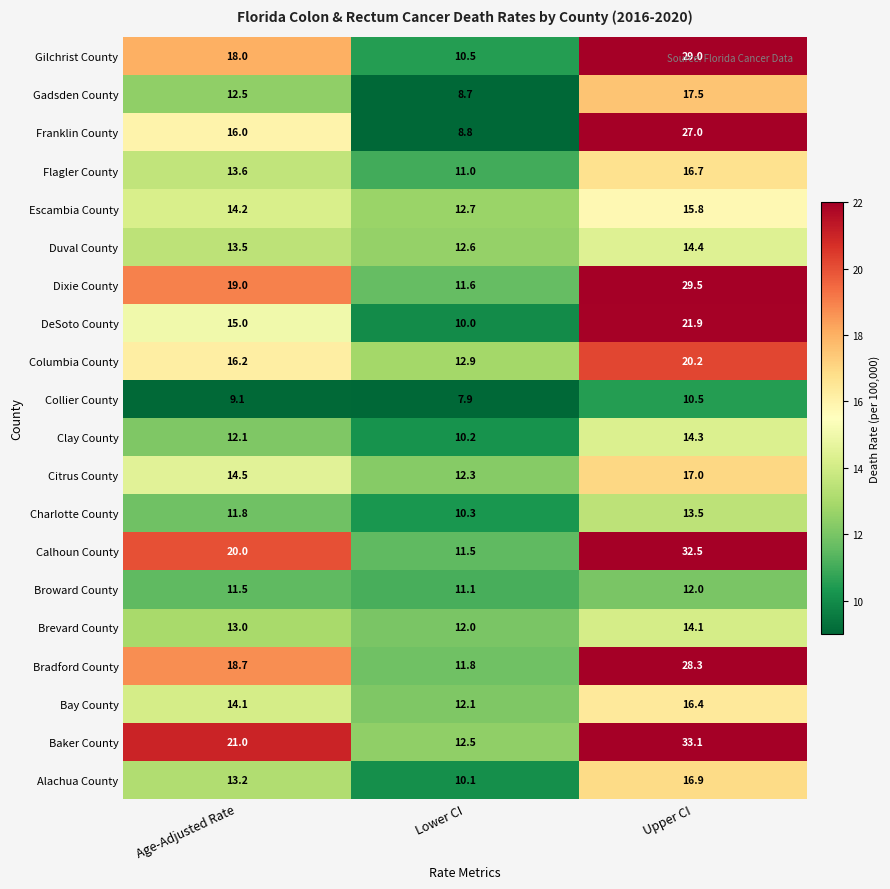

What is the maximum value shown in the chart?

33.1